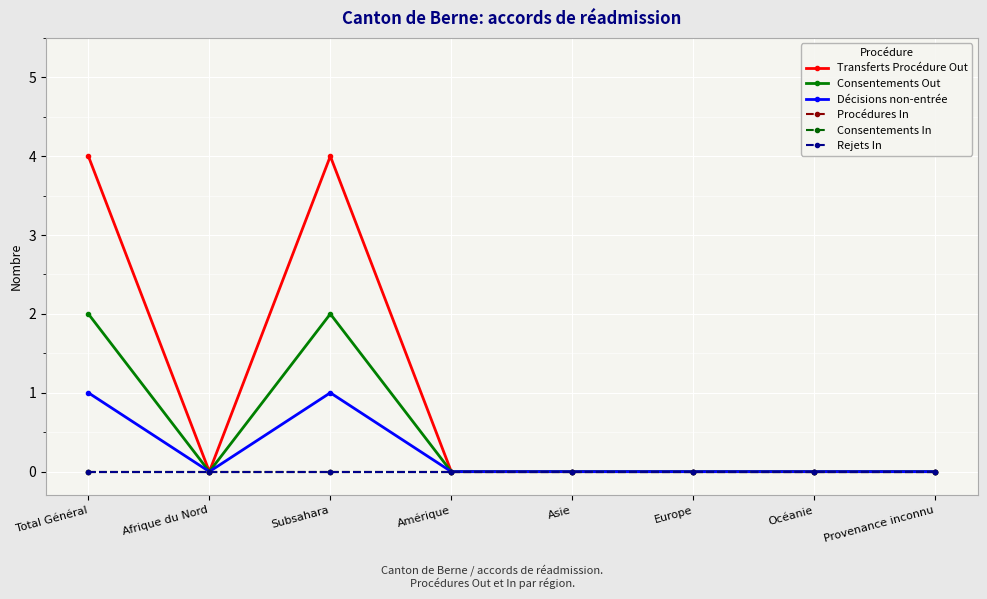

In Décisions non-entrée, how many points are lower than both neighbors (excluding endpoints)?

1